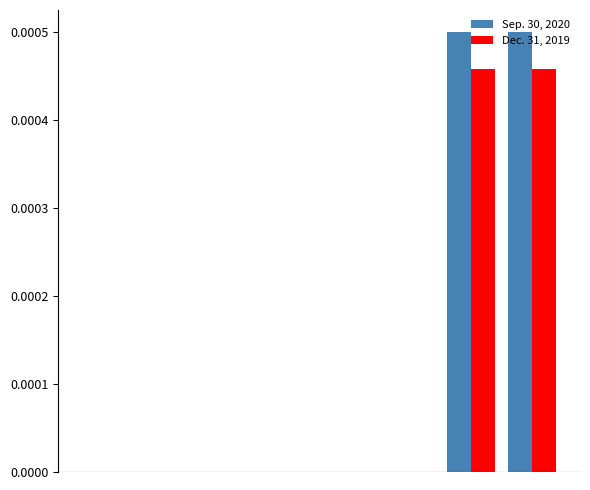

List the series in order of their overall mean, highest first.

Sep. 30, 2020, Dec. 31, 2019